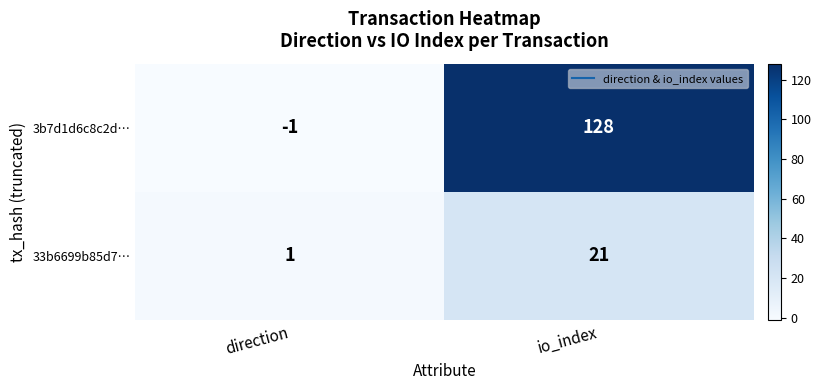

At which label does 33b6699b85d7… reach its minimum?

direction